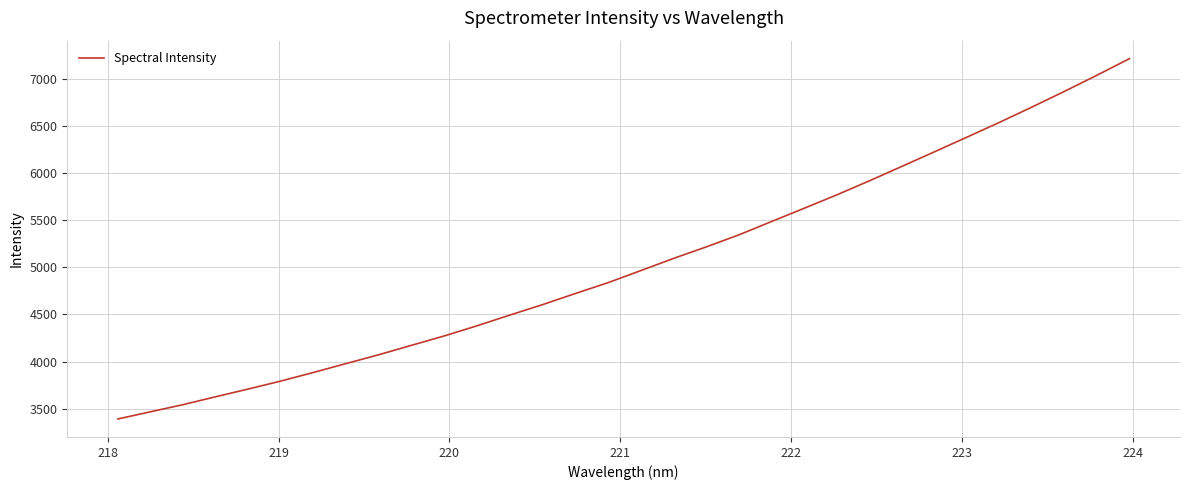

What is the maximum value shown in the chart?

7212.9